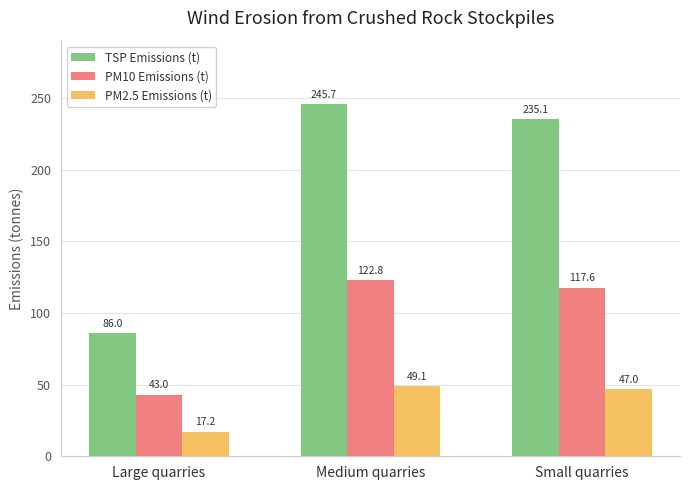

How many groups of bars are there?

3